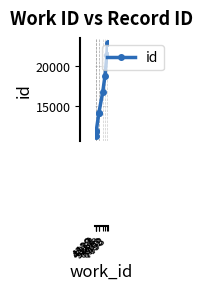

What is the value of the 4th point from the left?

14174